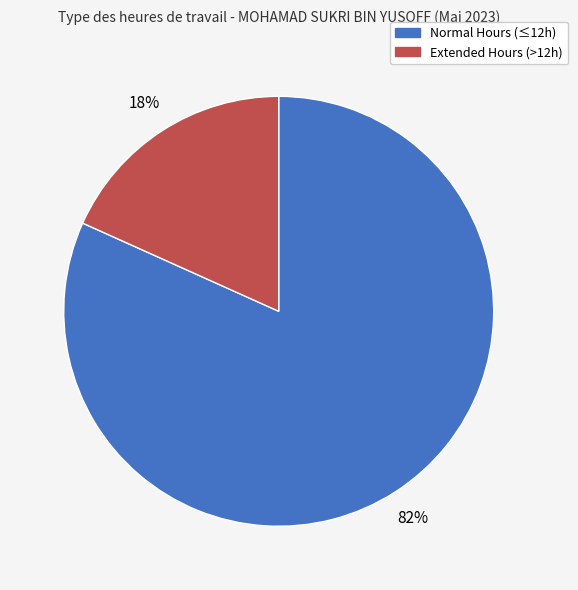

Is there any slice that represents more than half of the pie?

Yes